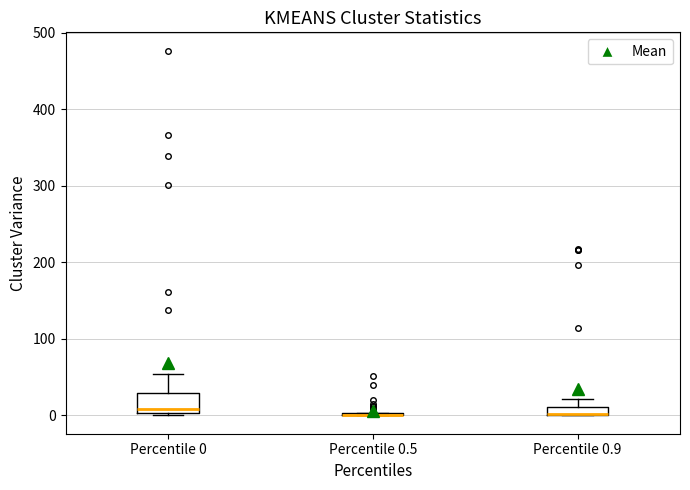

Where is the upper edge of the box for Percentile 0.9 on the y-axis? The values are not printed on the chart, so give them approximately, as read against the axis.

10